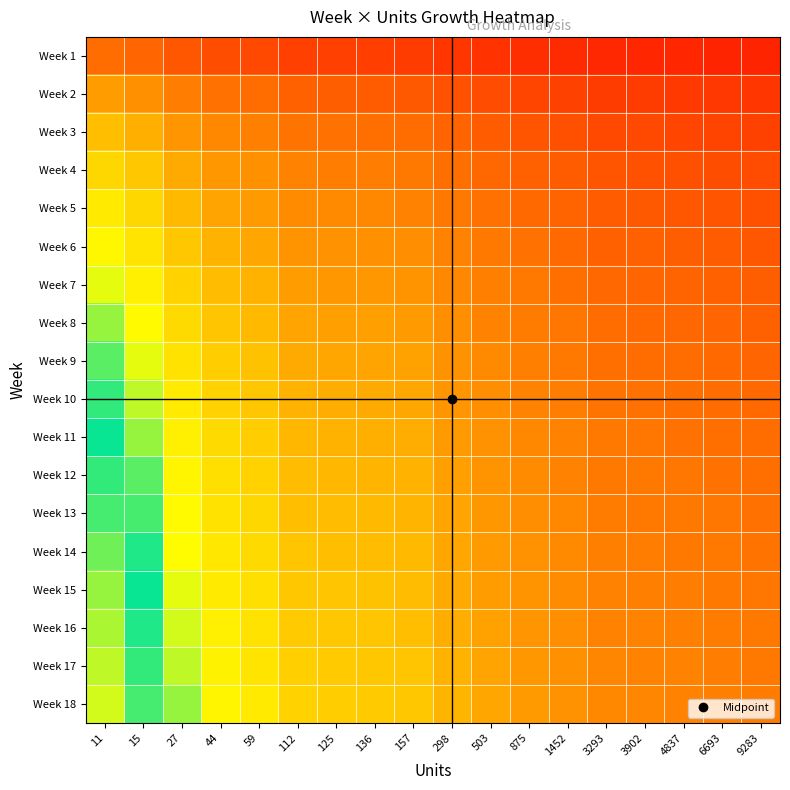

How many data points does each series have?

18